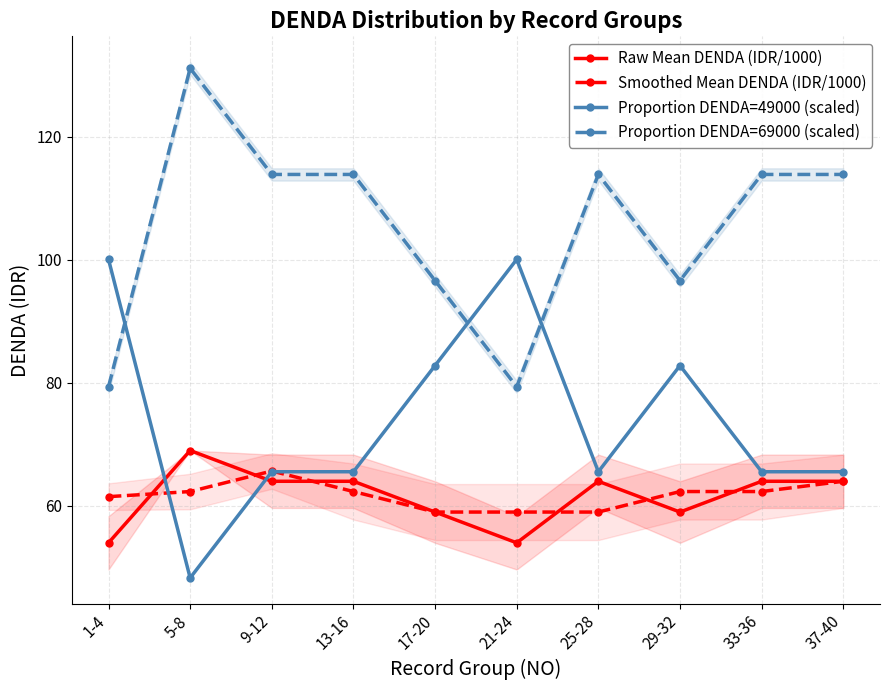

Which series has the widest spread of values?

Proportion DENDA=49000 (scaled)